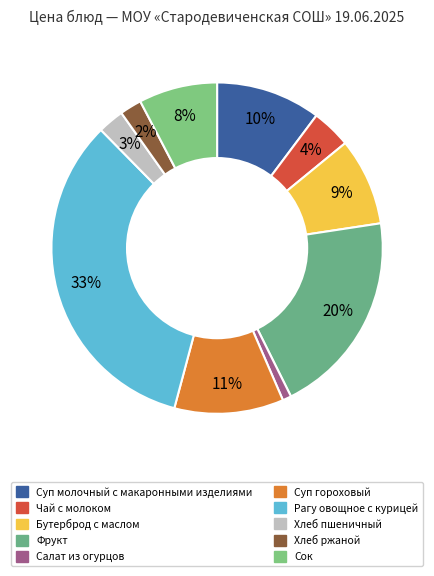

Count the number of slices in the pie.

10